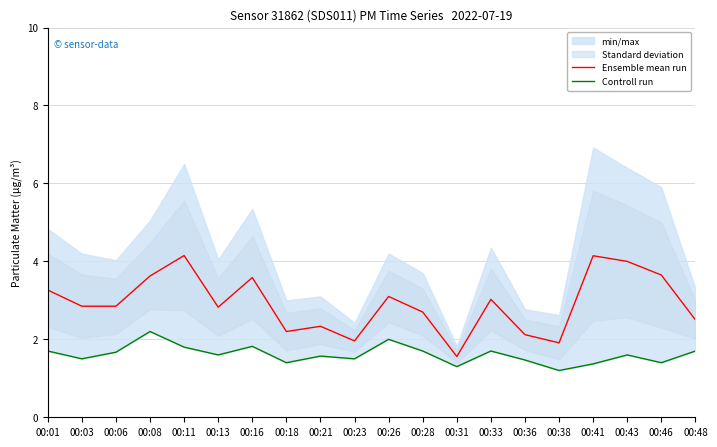

Between 00:18 and 00:28, which series saw the biggest shift?

Ensemble mean run